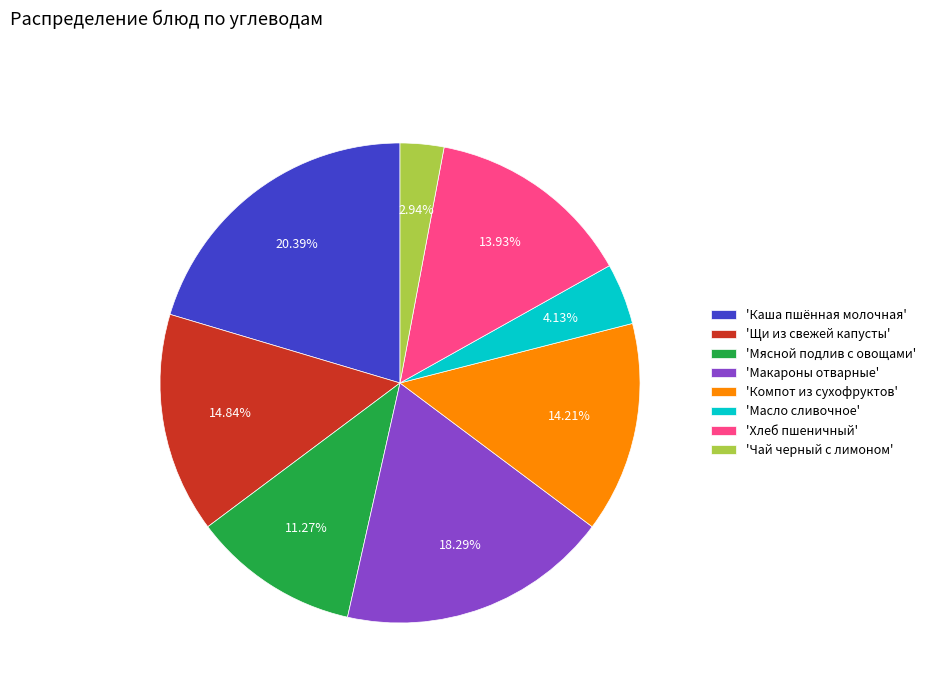

Do 'Масло сливочное' and 'Мясной подлив с овощами' together represent more than half of the pie?

No